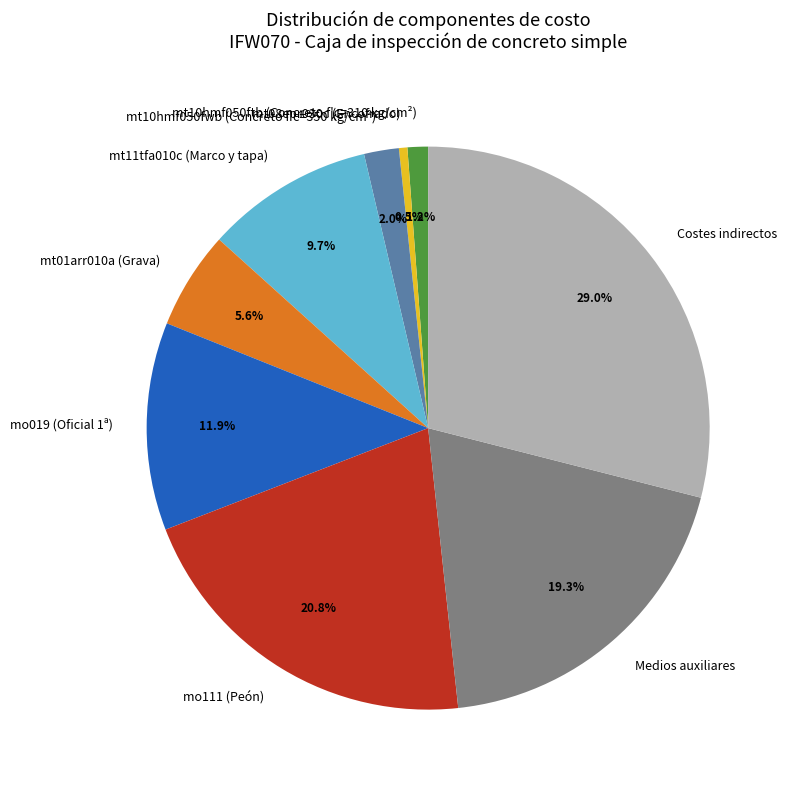

What is the smallest slice in the pie chart?

mt08epr030c (Encofrado)